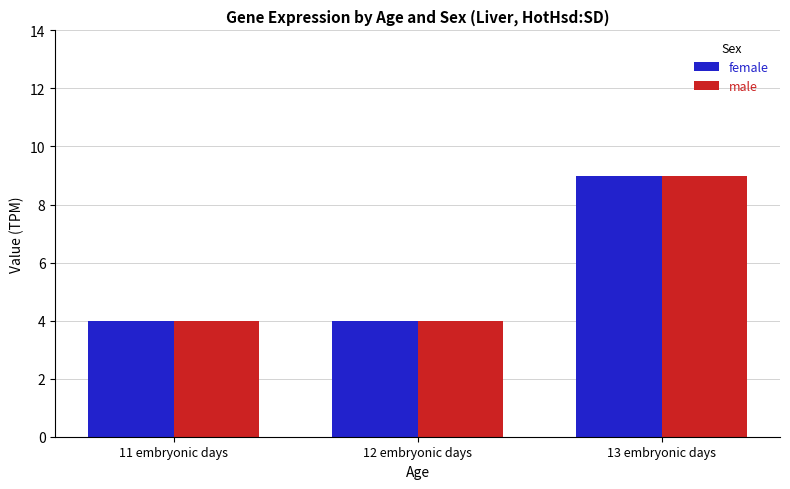

Count the male values in the range 4 to 9.

3